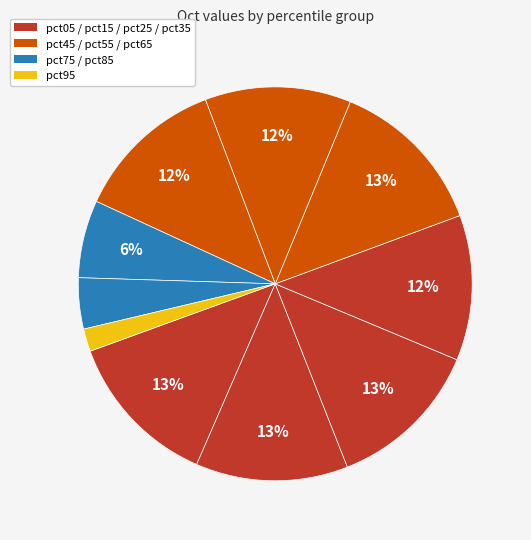

Count the number of slices in the pie.

10